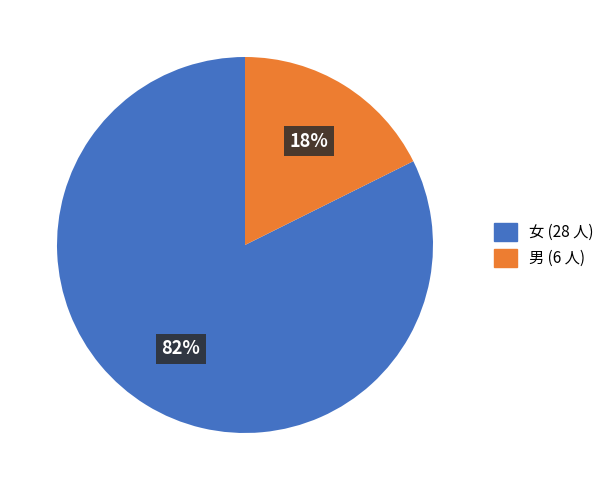

Rank the categories by value from lowest to highest.

男, 女